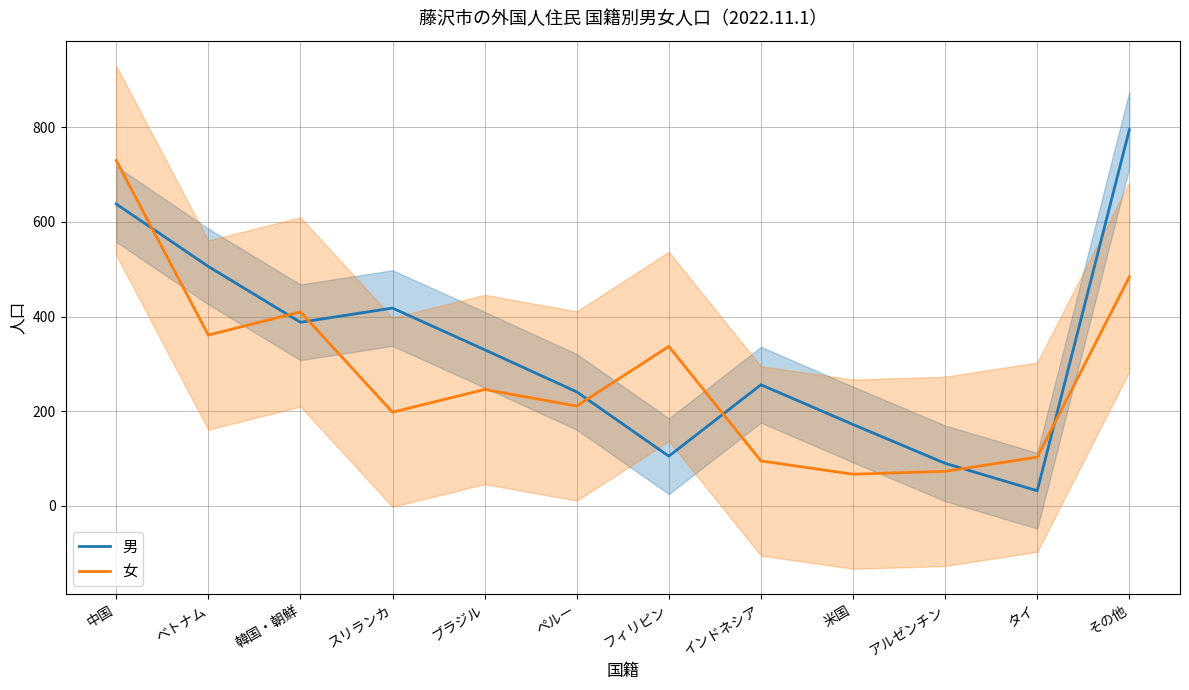

The value of 男 at タイ is 52. True or false?

False